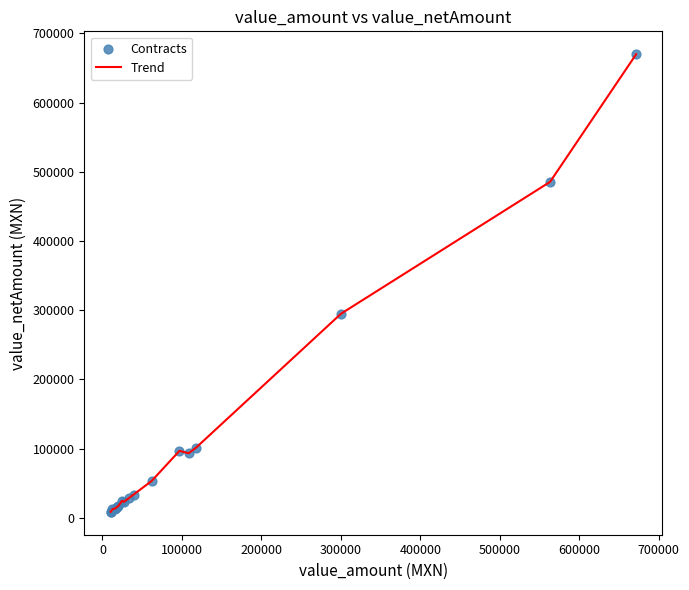

What is the maximum value shown in the chart?

669900.0